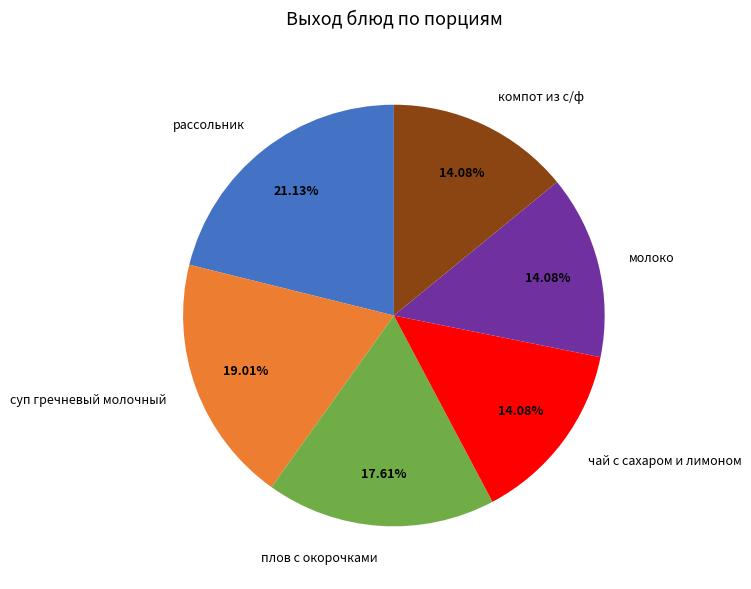

Which slice is the largest?

рассольник